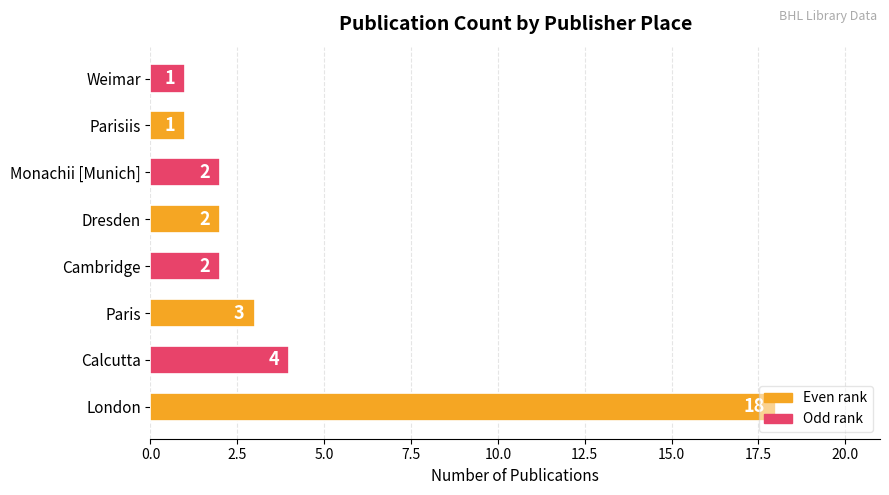

At which label is the value closest to 9?

Calcutta